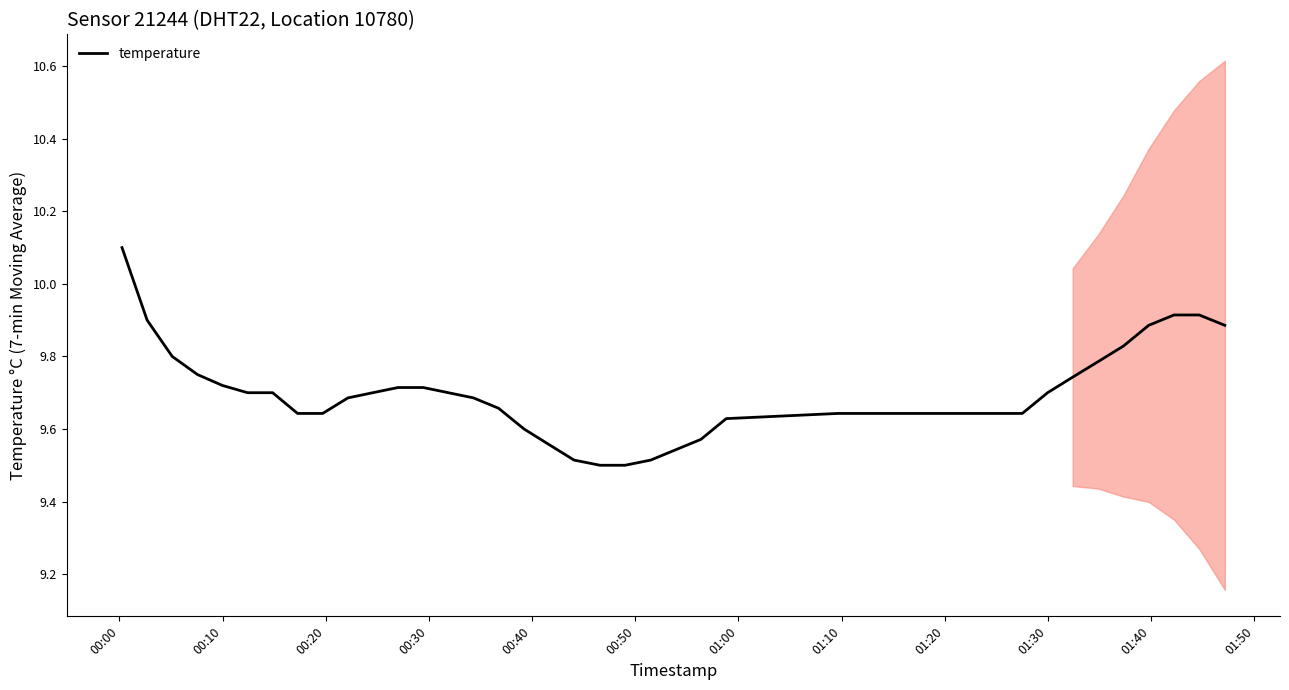

Is this an area chart (filled region under the line)?

No